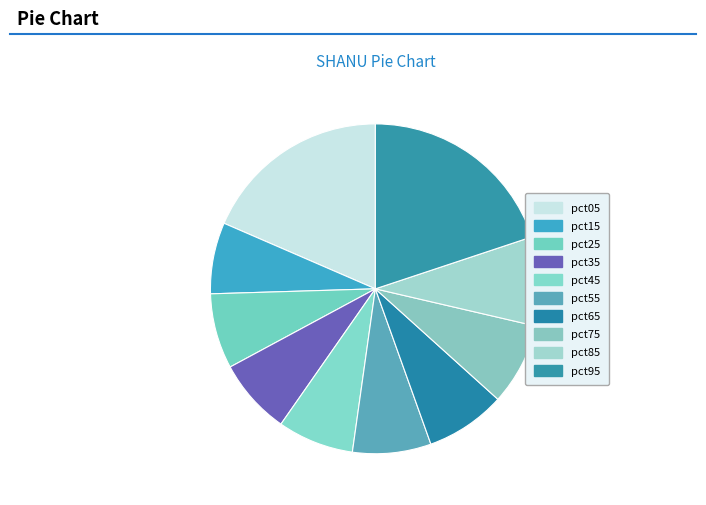

What percentage do pct55 and pct65 together represent?

15.6%